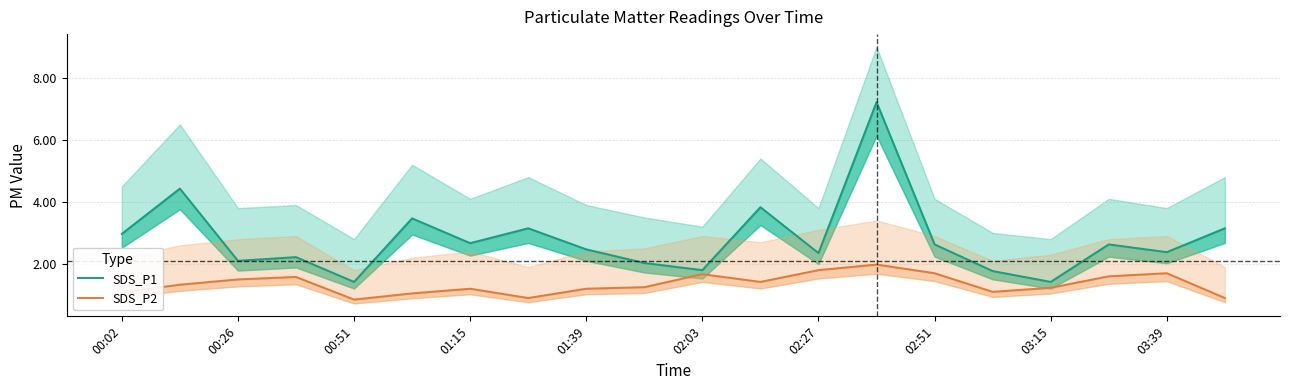

Count the number of data series in this chart.

2